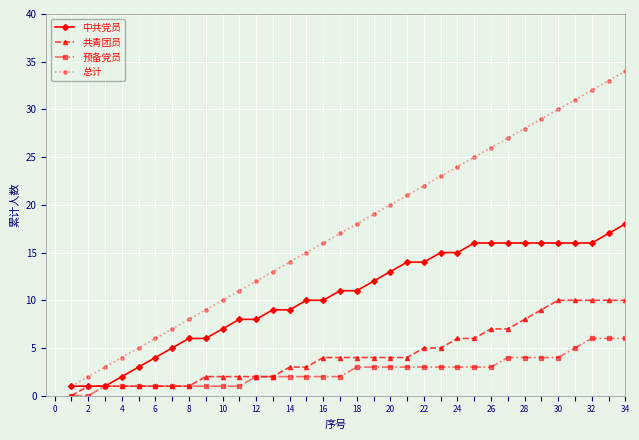

Rank the series by their maximum value, from highest to lowest.

总计, 中共党员, 共青团员, 预备党员